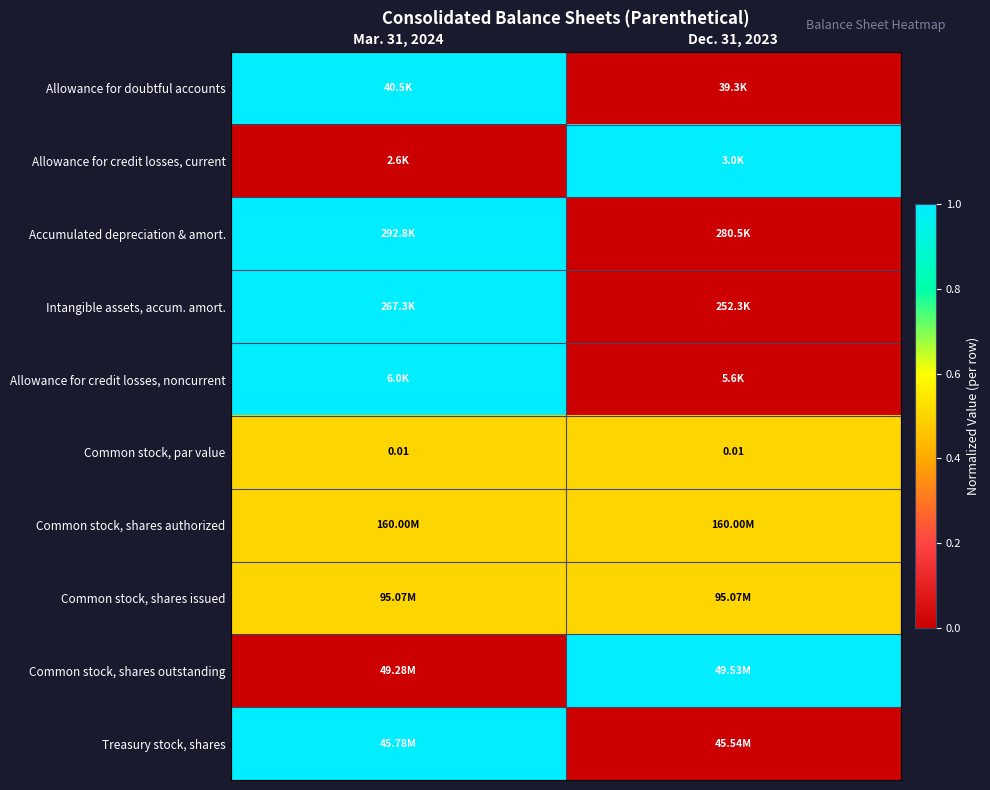

How many data points does each series have?

2